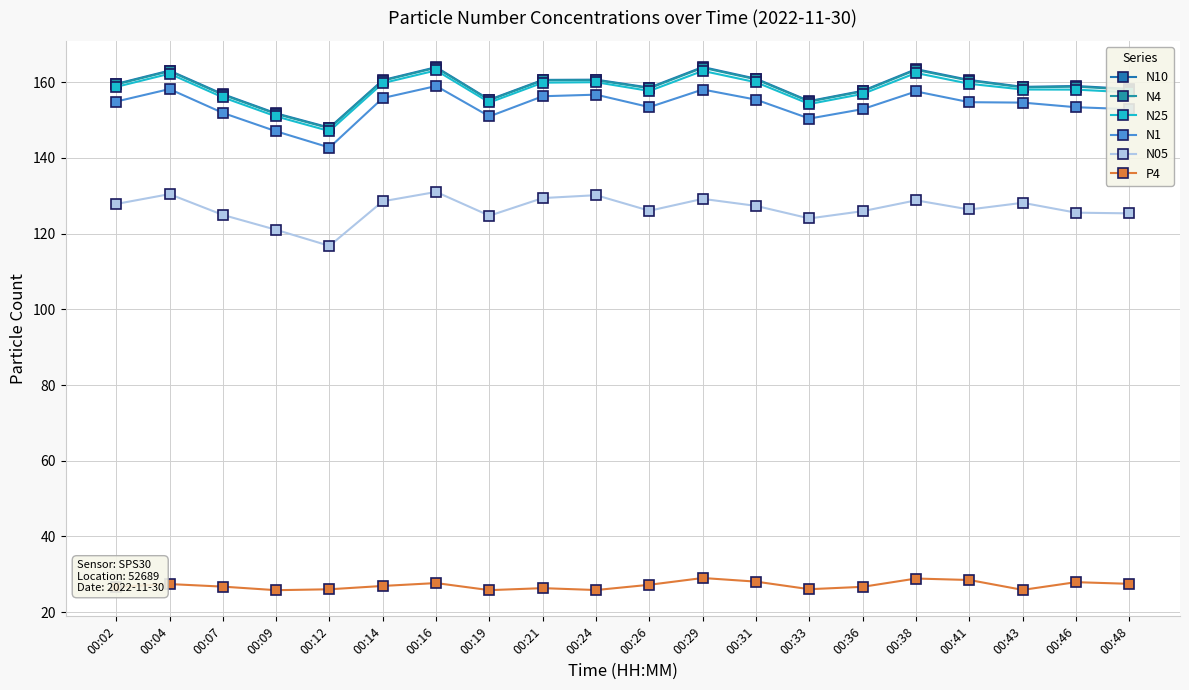

Reading left to right, transcribe all the data shown in this chart.

N10: 159.6	163.1	156.9	151.8	148.0	160.6	164.0	155.4	160.6	160.7	158.6	164.0	160.9	155.0	157.7	163.5	160.6	158.8	159.0	158.2
N4: 159.4	162.9	156.7	151.6	147.8	160.4	163.8	155.3	160.5	160.6	158.4	163.8	160.8	154.9	157.6	163.3	160.4	158.7	158.8	158.1
N25: 158.8	162.2	156.0	151.0	147.1	159.8	163.1	154.7	159.9	160.0	157.7	163.0	160.0	154.2	156.9	162.4	159.6	158.1	158.1	157.3
N1: 154.9	158.2	151.9	147.0	142.8	155.8	159.0	151.0	156.3	156.7	153.4	158.1	155.4	150.4	152.9	157.6	154.7	154.6	153.4	152.9
N05: 127.8	130.4	125.0	121.0	116.8	128.6	131.0	124.7	129.4	130.2	126.0	129.2	127.3	124.0	125.9	128.8	126.4	128.2	125.5	125.4
P4: 26.7	27.4	26.7	25.8	26.0	26.9	27.7	25.8	26.3	25.8	27.2	29.0	28.1	26.1	26.7	28.9	28.5	25.9	27.9	27.5